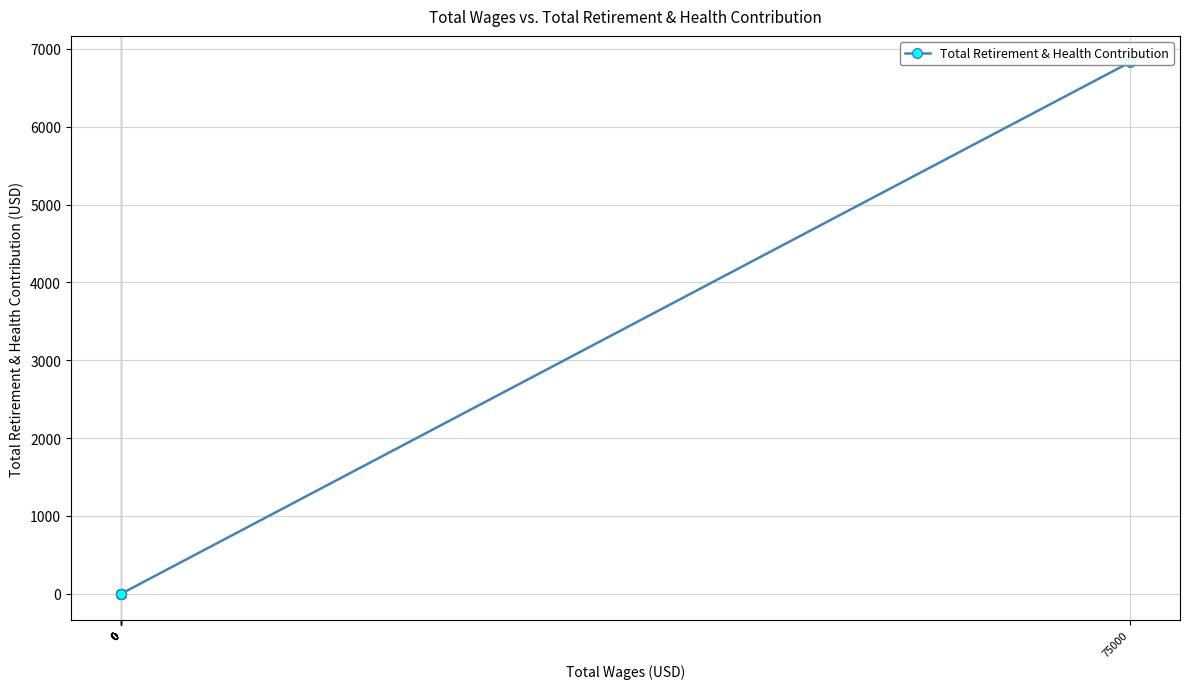

List the labels in order of value, smallest first.

0, 0, 0, 0, 0, 0, 0, 0, 0, 0, 75000